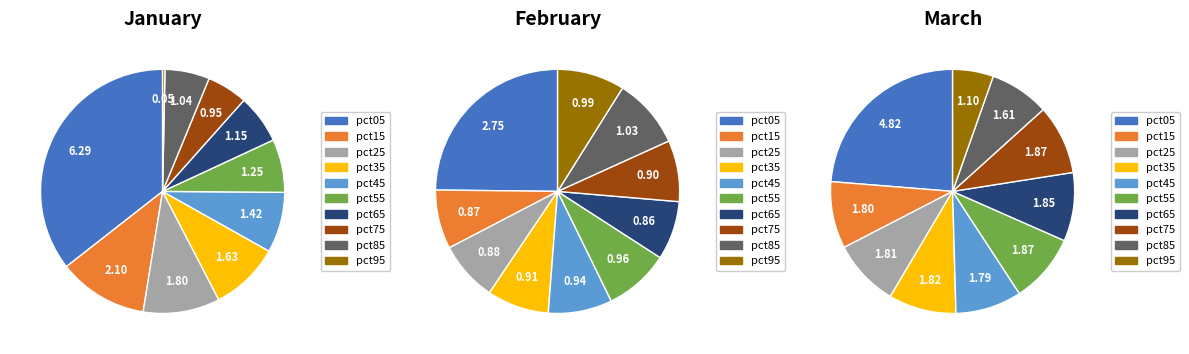

What percentage is the pct15 slice, to the nearest percent?

8%